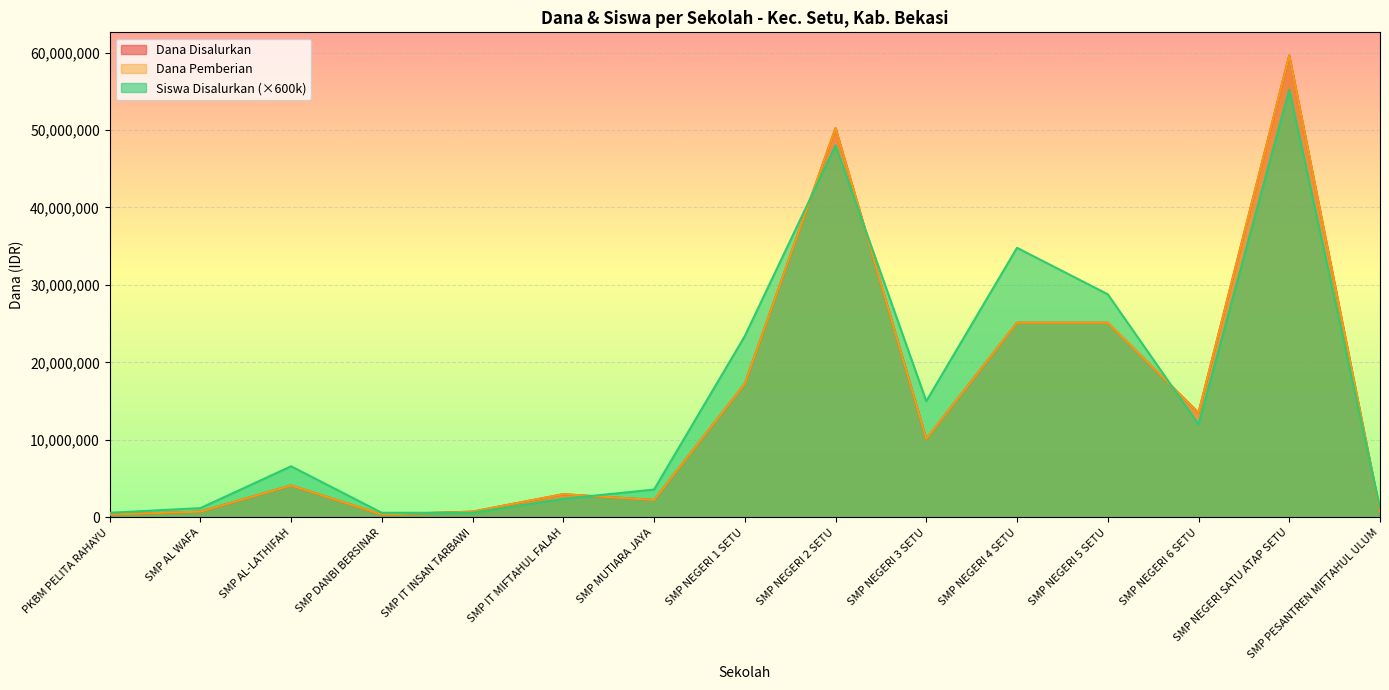

The value of Dana Pemberian at SMP NEGERI 6 SETU is 13500000. True or false?

True